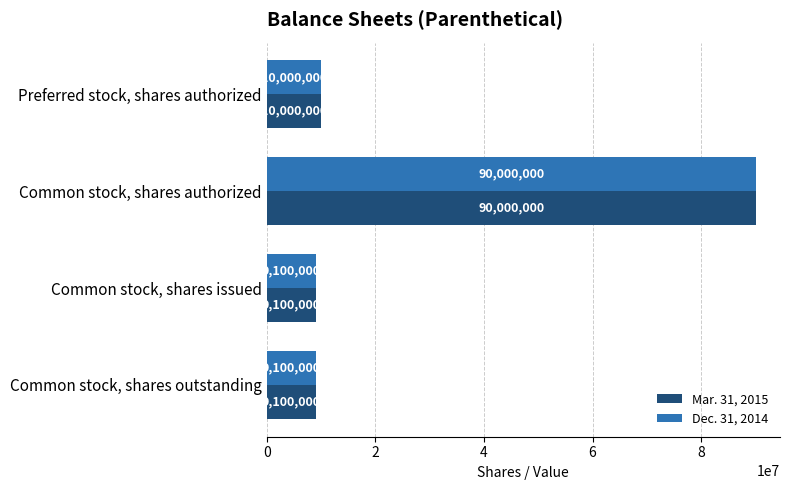

What is the difference between the Dec. 31, 2014 values at Common stock, shares outstanding and Preferred stock, shares authorized?

900000